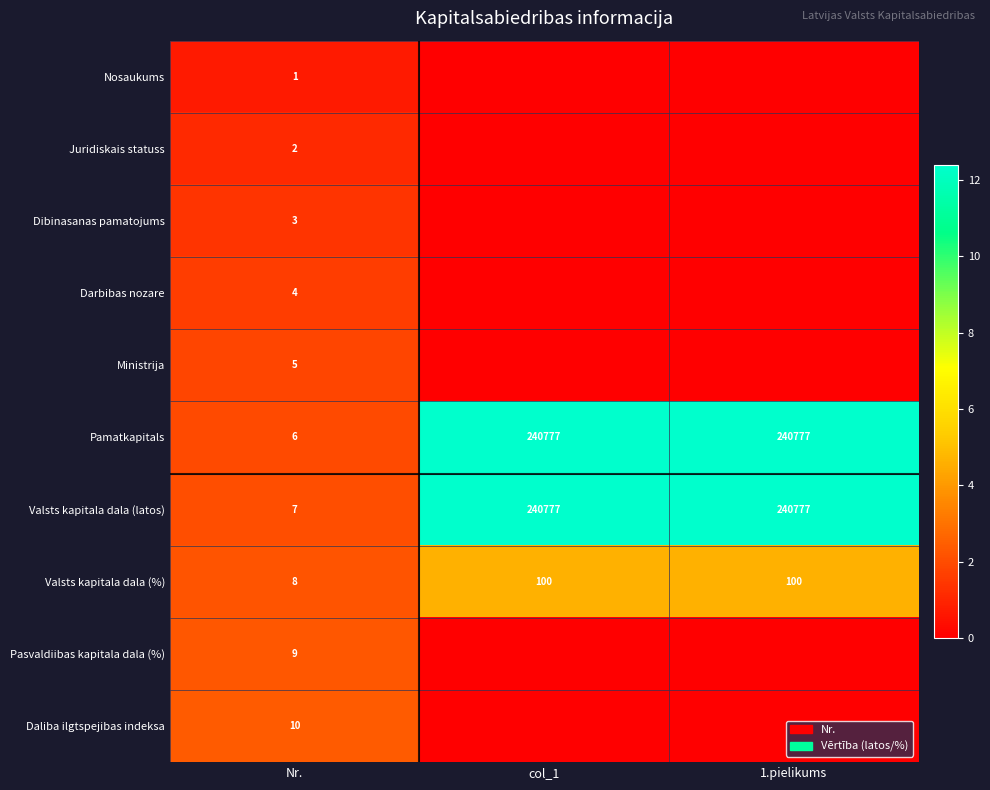

What is the difference between the maximum and minimum values in the Pamatkapitals series?

240771